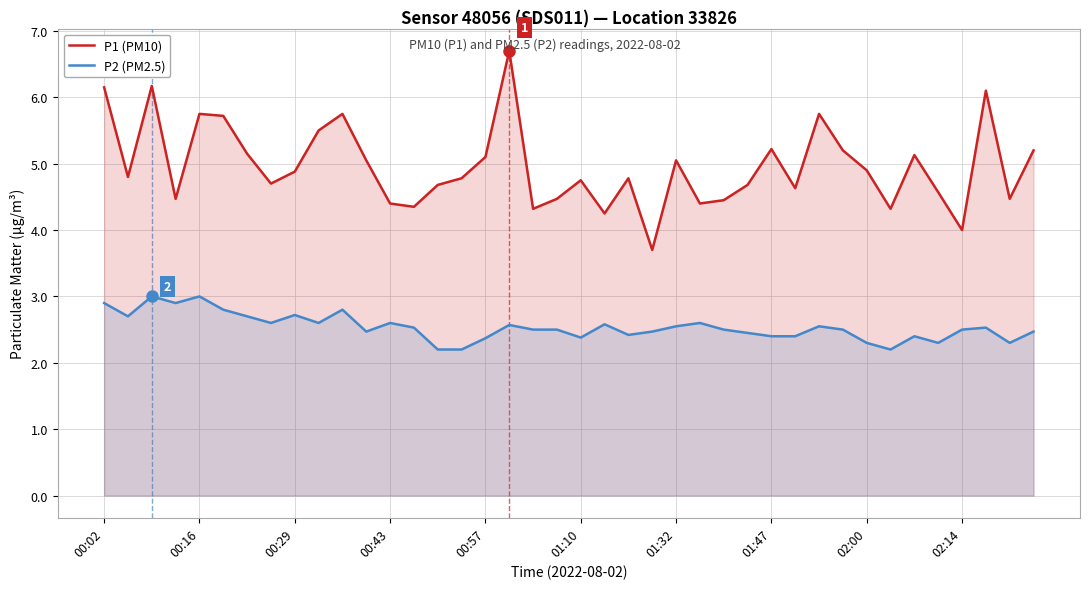

What is the maximum value shown in the chart?

6.7